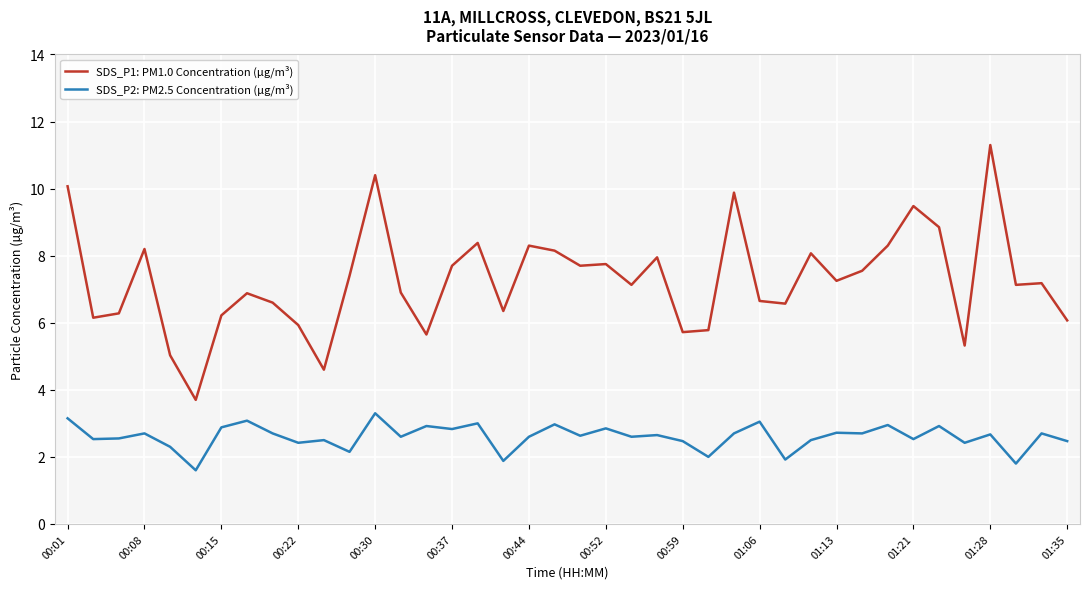

Is this an area chart (filled region under the line)?

No